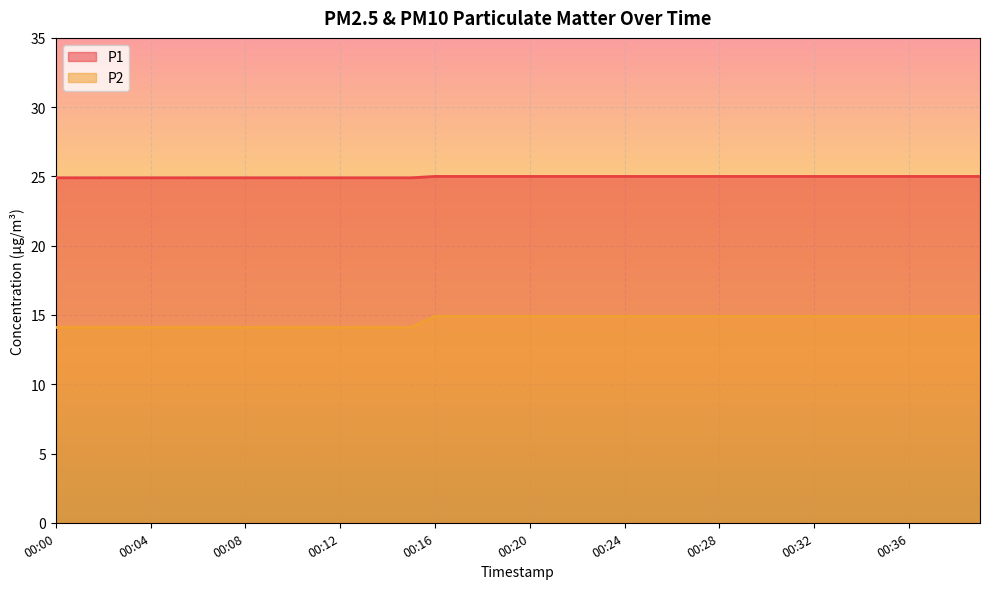

Does the chart display data point markers on the line(s)?

No